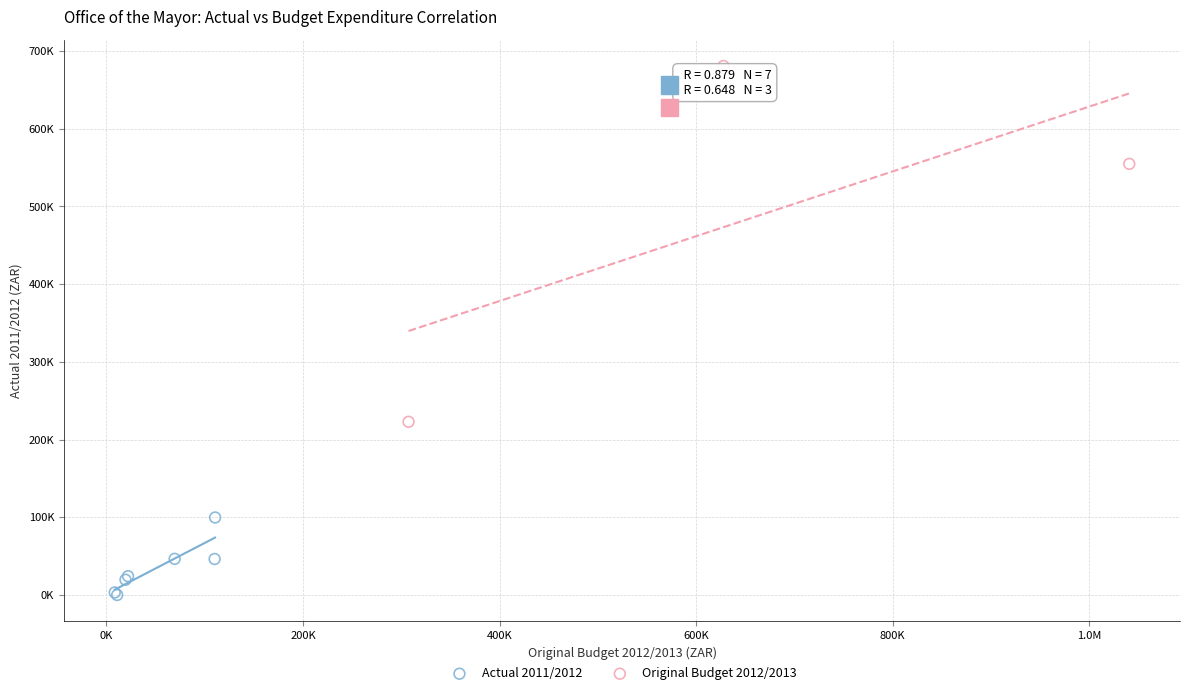

What are all the series names shown in the legend?

Actual 2011/2012, Original Budget 2012/2013